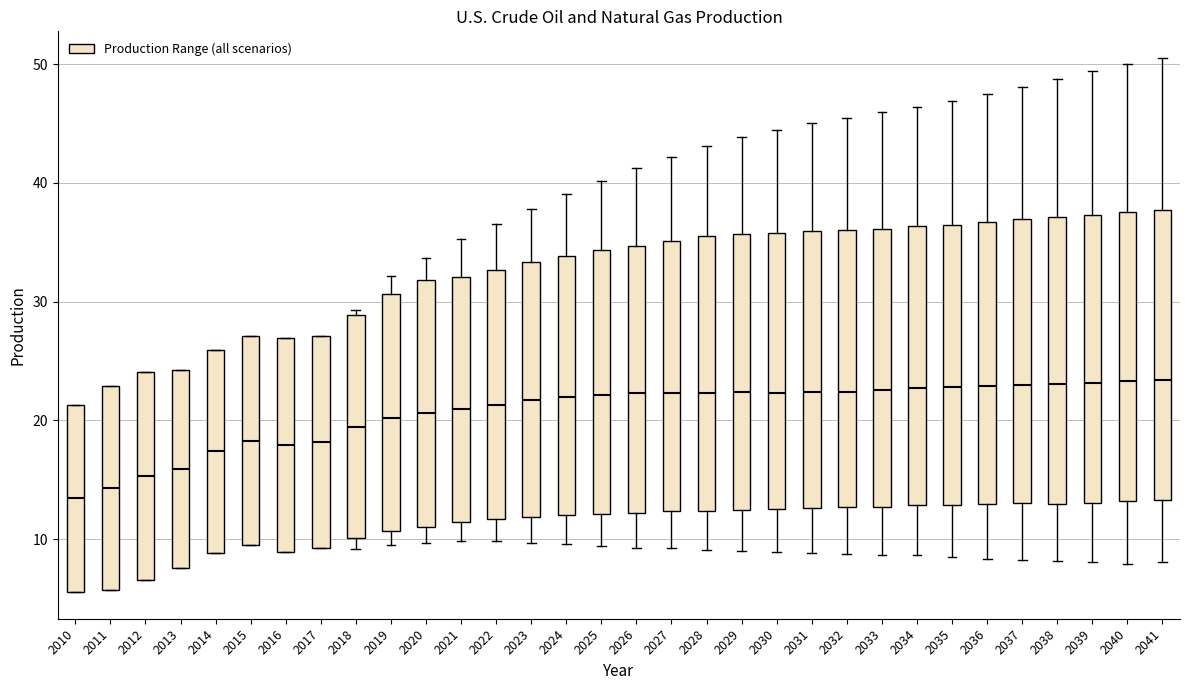

Where does the median line of the box at x = 2030 sit on the y-axis? The values are not printed on the chart, so give them approximately, as read against the axis.

22